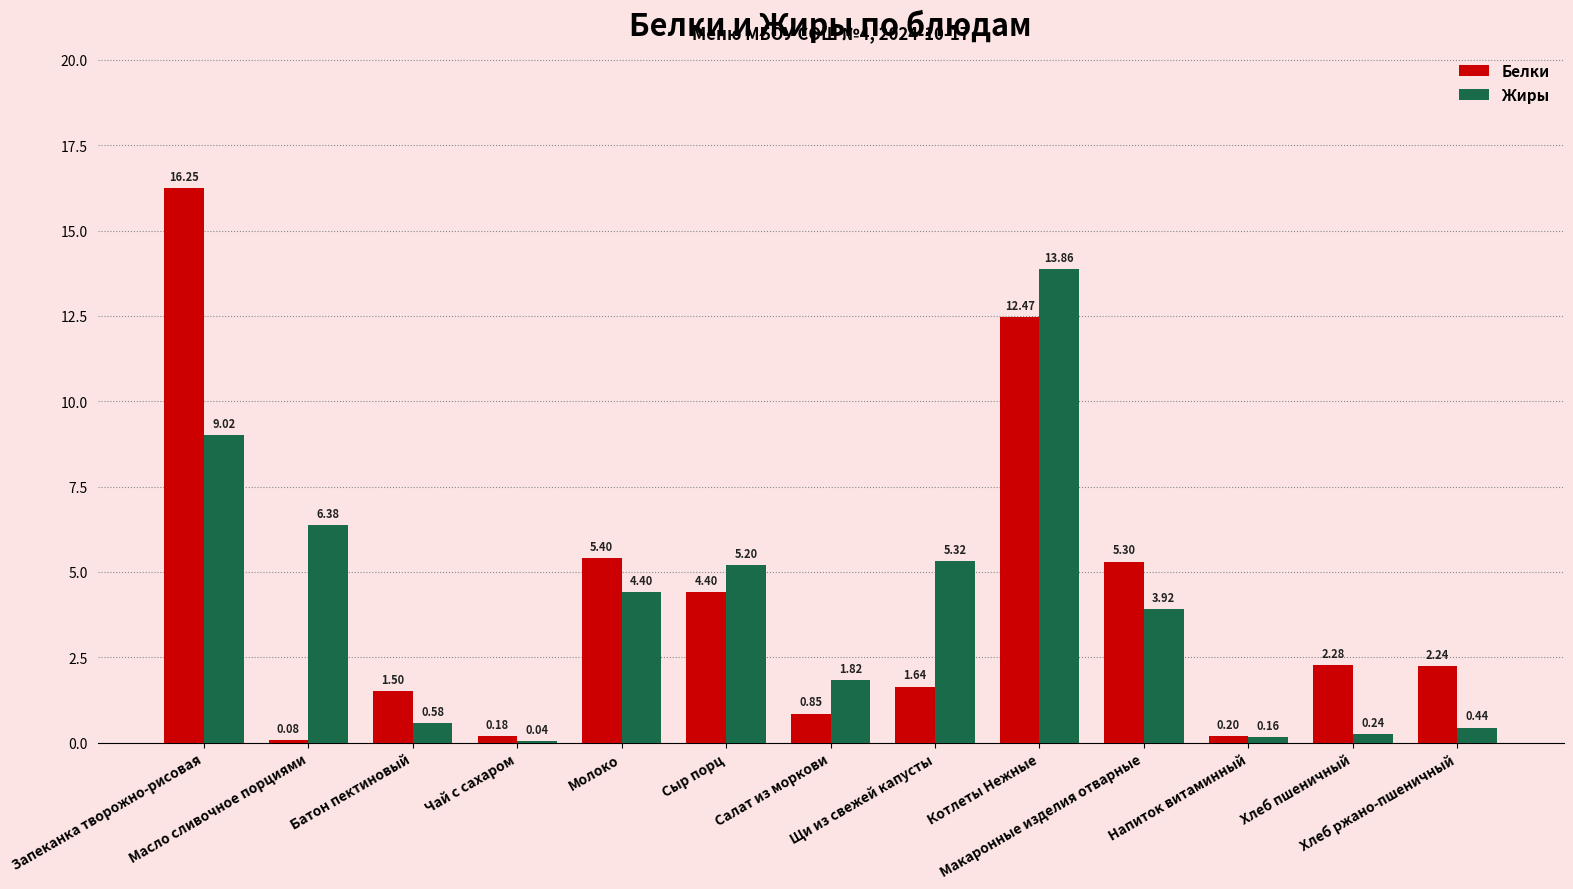

What is the average value of the Жиры series?

4.0